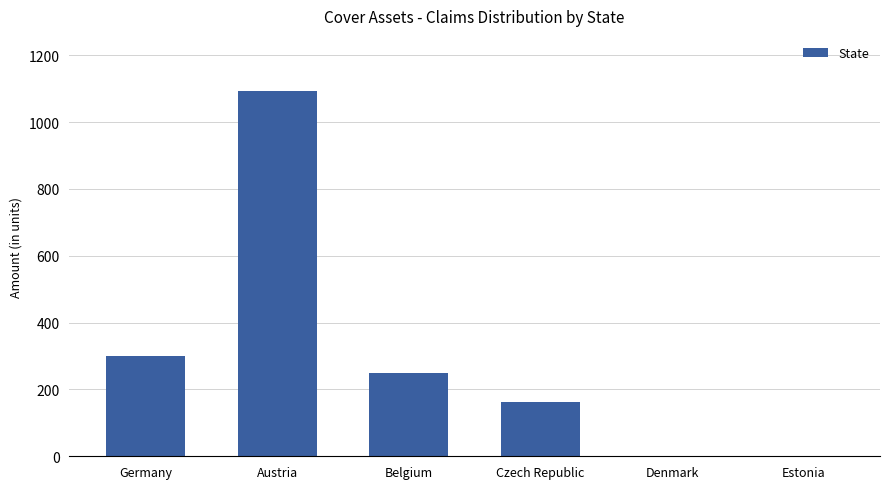

What is the ratio of the value at Austria to the value at Germany?

3.6